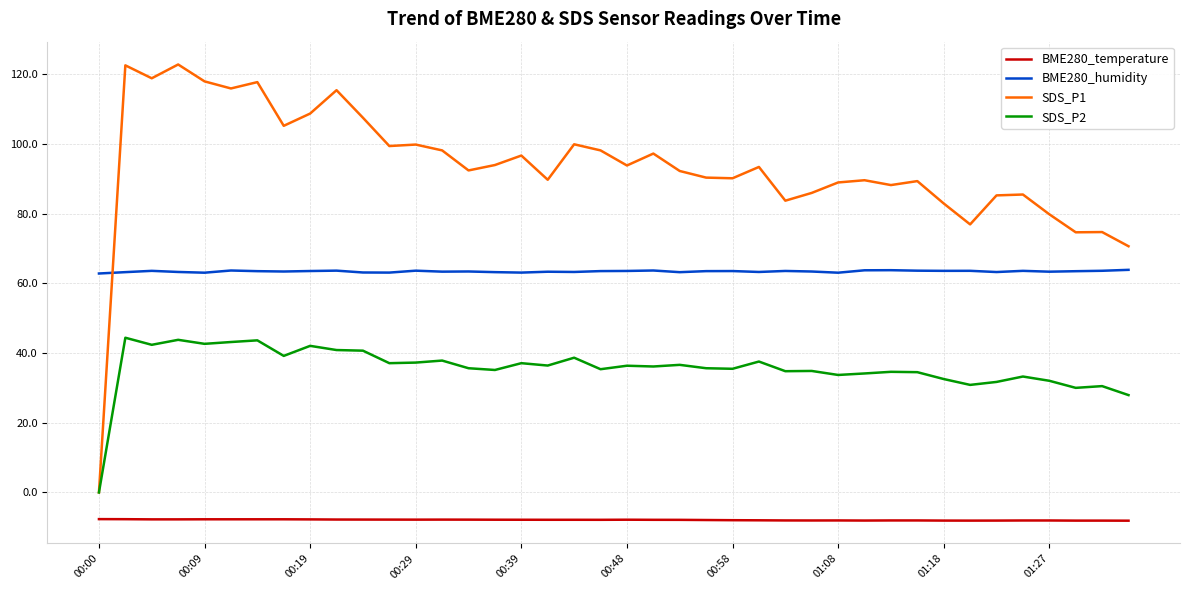

Is this an area chart (filled region under the line)?

No